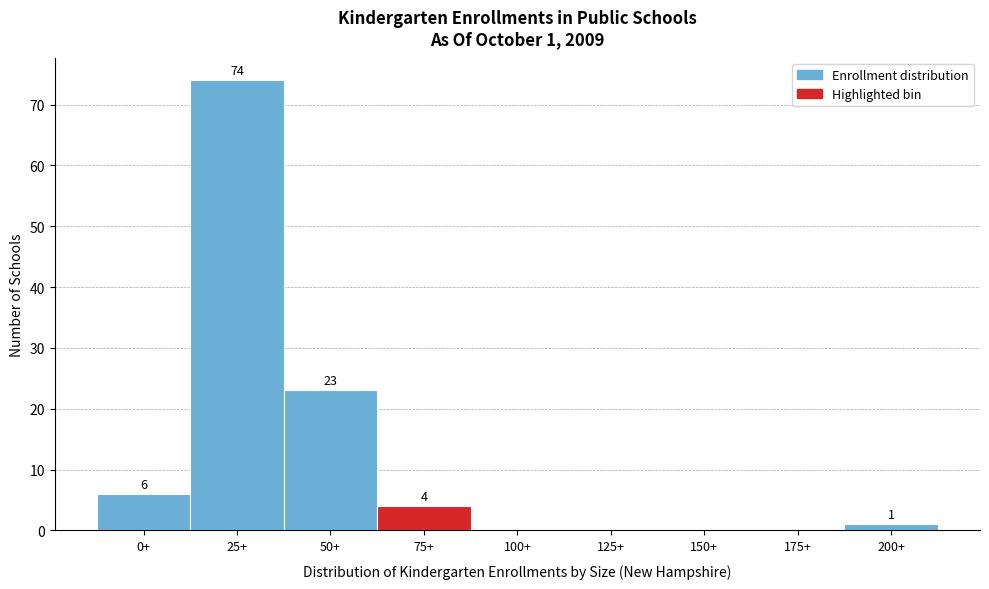

Reading left to right, extract all data points from this chart.

0+=6	25+=74	50+=23	75+=4	100+=0	125+=0	150+=0	175+=0	200+=1